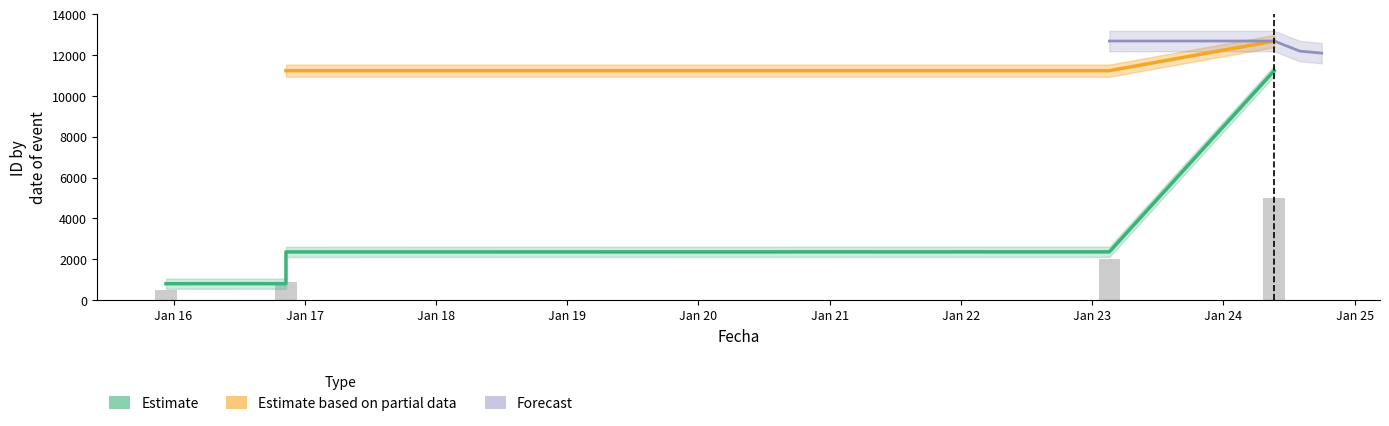

At which category is the sum across all series the highest?

2024-05-22